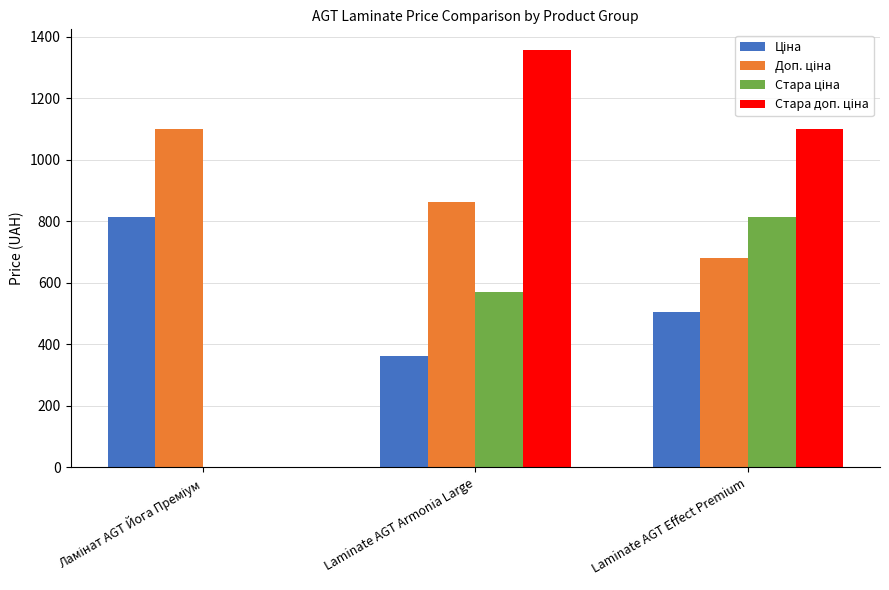

What is the total value across all series at Laminate AGT Armonia Large?

3151.7